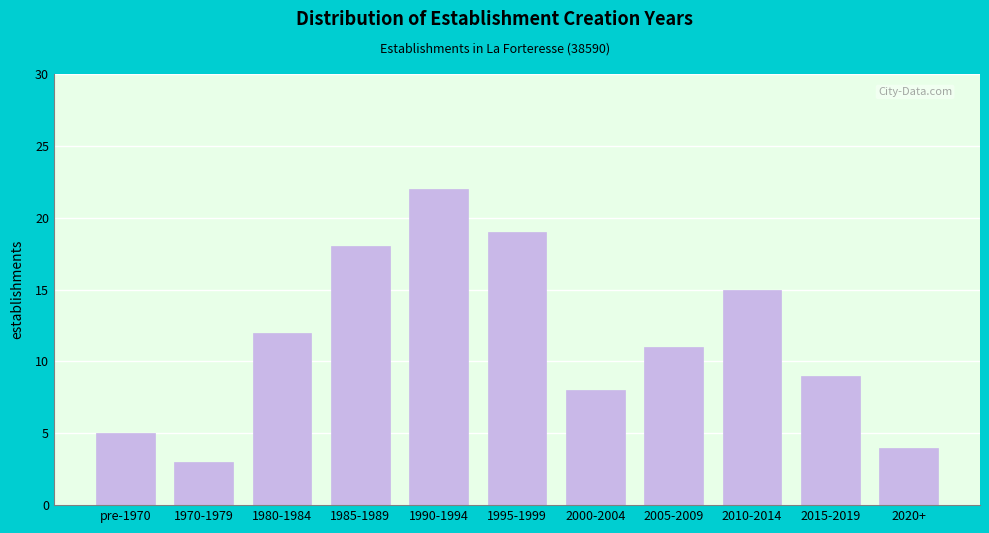

Reading left to right, list all the values displayed in this chart.

pre-1970=5	1970-1979=3	1980-1984=12	1985-1989=18	1990-1994=22	1995-1999=19	2000-2004=8	2005-2009=11	2010-2014=15	2015-2019=9	2020+=4